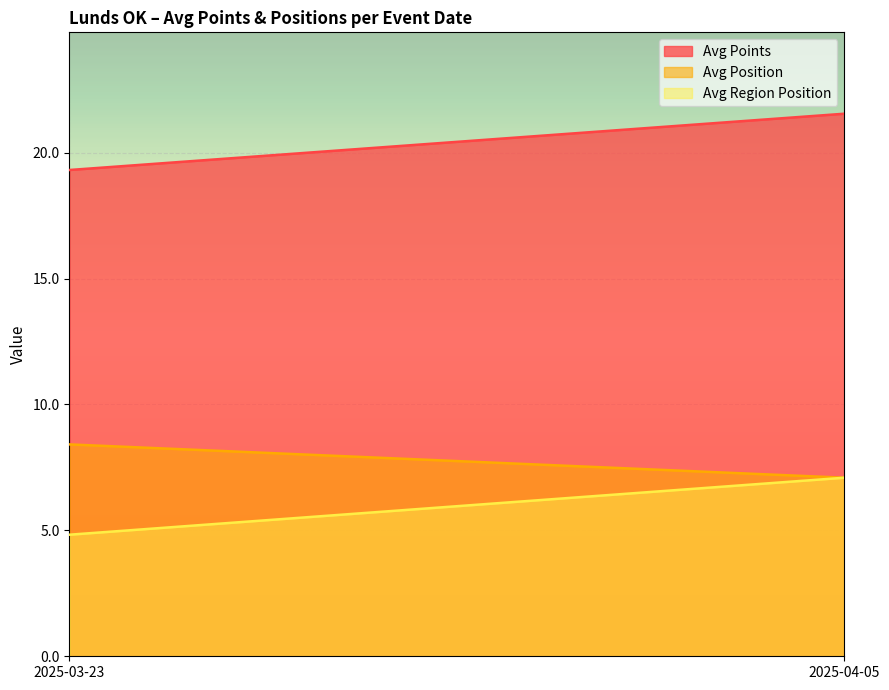

Which has a higher value, 2025-04-13 or 2025-04-05?

2025-04-05